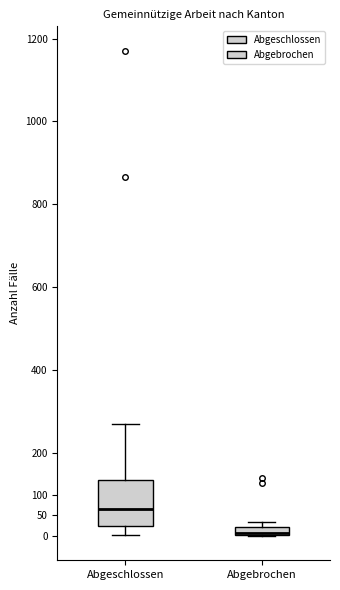

Reading left to right, read every box against the y-axis: the position of its median line, the range the box covers, and the ends of its whiskers. The values are not printed on the chart, so give them approximately, as read against the axis.

Abgeschlossen: median 65, box 25 to 135, whiskers 0 to 270
Abgebrochen: median 5 (drawn on the box's lower edge), box 0 to 20, whiskers 0 (just below the box's lower edge) to 35